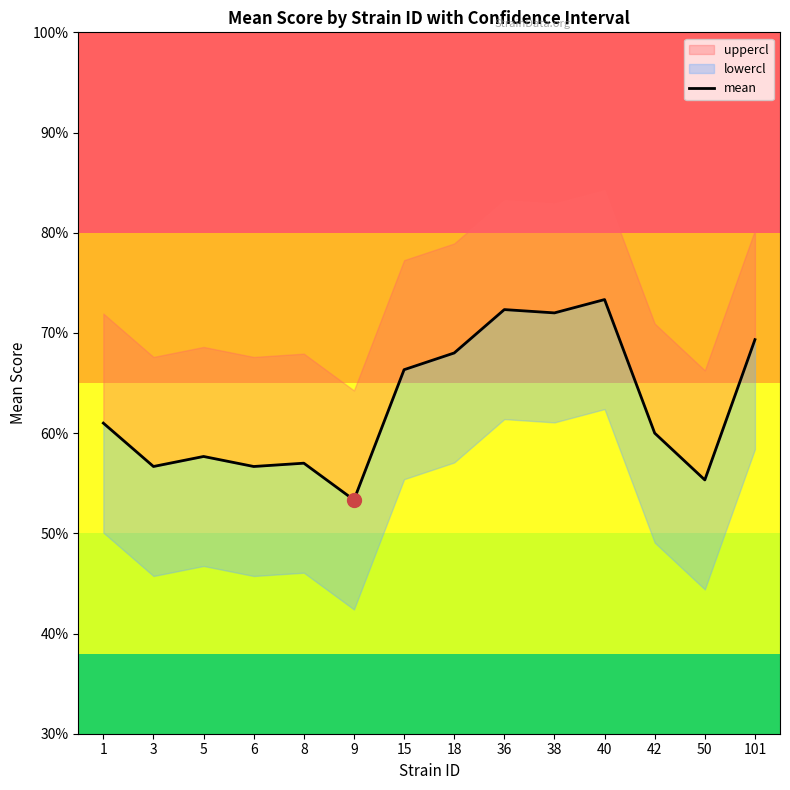

What is the greatest value displayed?

0.7